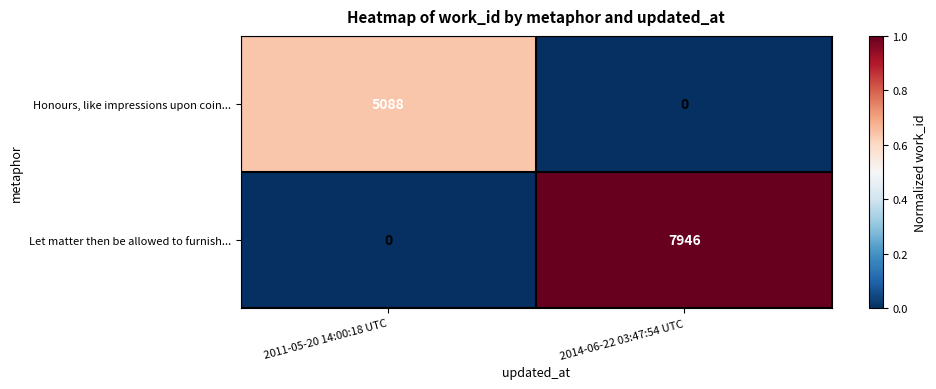

Rank the series at 2014-06-22 03:47:54 UTC from lowest to highest value.

Honours, like impressions upon coin..., Let matter then be allowed to furnish...